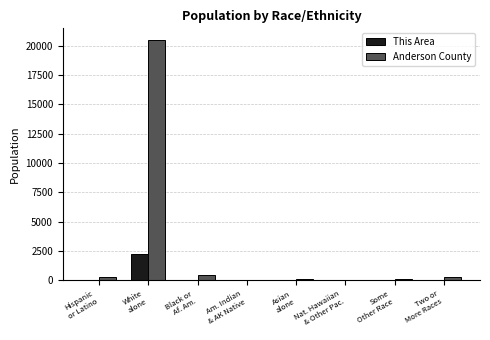

At which label does Anderson County first exceed 264?

Hispanic
or Latino